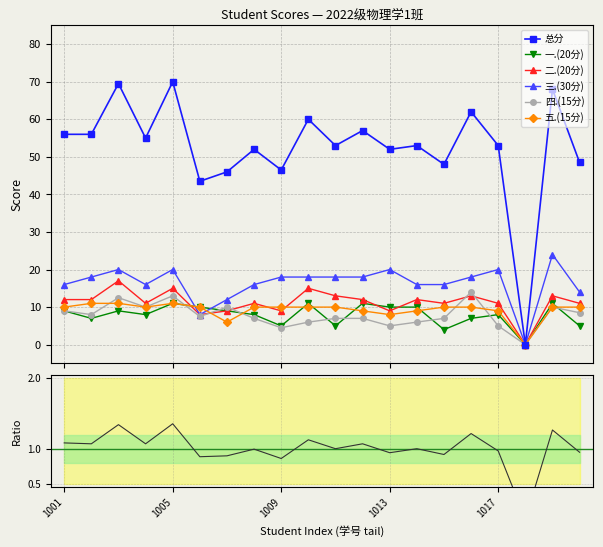

At which category does 一.(20分) reach its first local peak?

2022081003